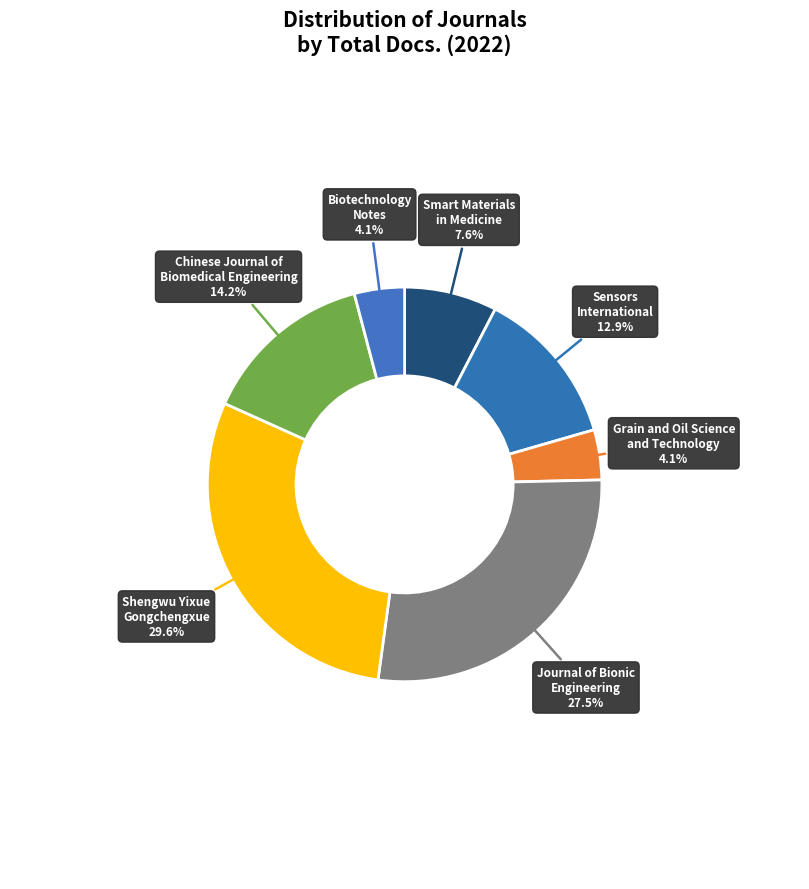

Is there a majority slice in this chart?

No